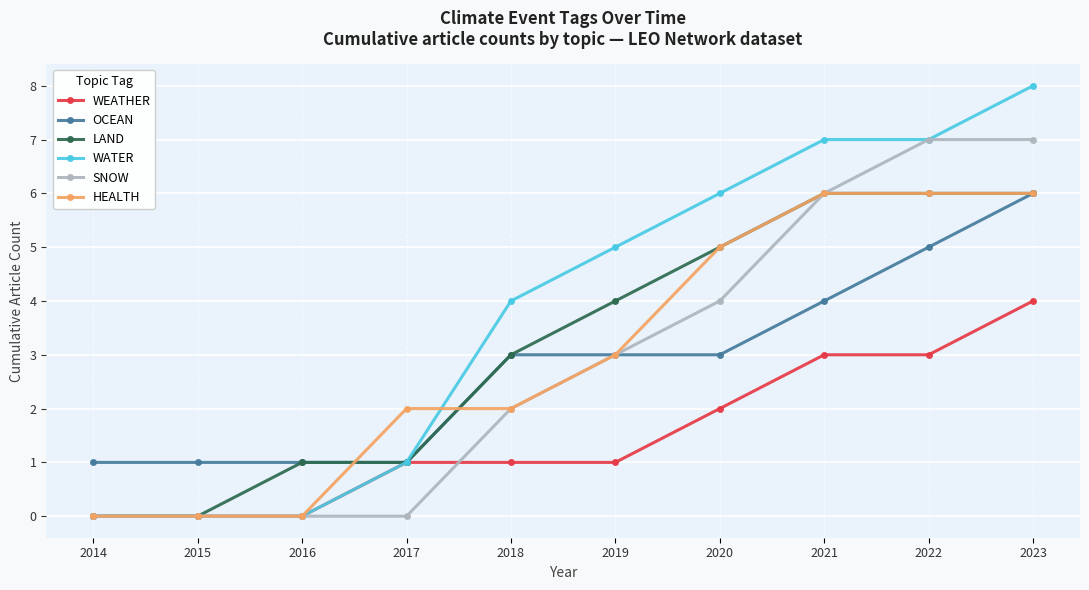

What is the highest value of the OCEAN series?

6